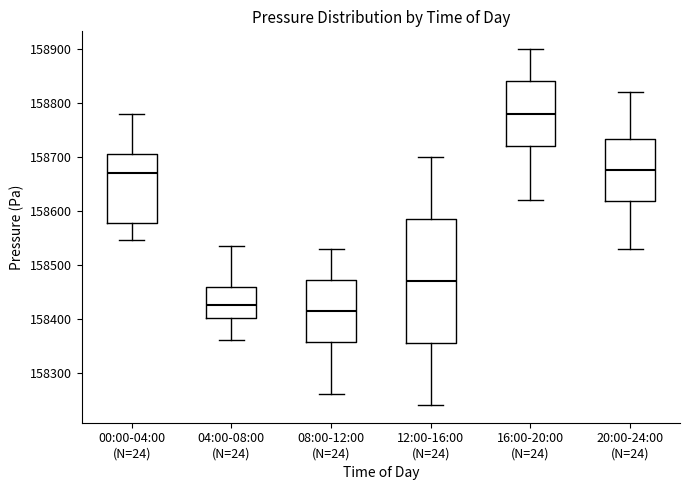

Reading left to right, transcribe this box plot: for each box, give where its median line is, the range the box spans, and where its two whiskers end, as read against the y-axis. The values are not printed on the chart, so give them approximately, as read against the axis.

00:00-04:00 (N=24): median 158670, box 158580 to 158700, whiskers 158550 to 158780
04:00-08:00 (N=24): median 158430, box 158400 to 158460, whiskers 158360 to 158530
08:00-12:00 (N=24): median 158420, box 158360 to 158470, whiskers 158260 to 158530
12:00-16:00 (N=24): median 158470, box 158360 to 158590, whiskers 158240 to 158700
16:00-20:00 (N=24): median 158780, box 158720 to 158840, whiskers 158620 to 158900
20:00-24:00 (N=24): median 158680, box 158620 to 158730, whiskers 158530 to 158820